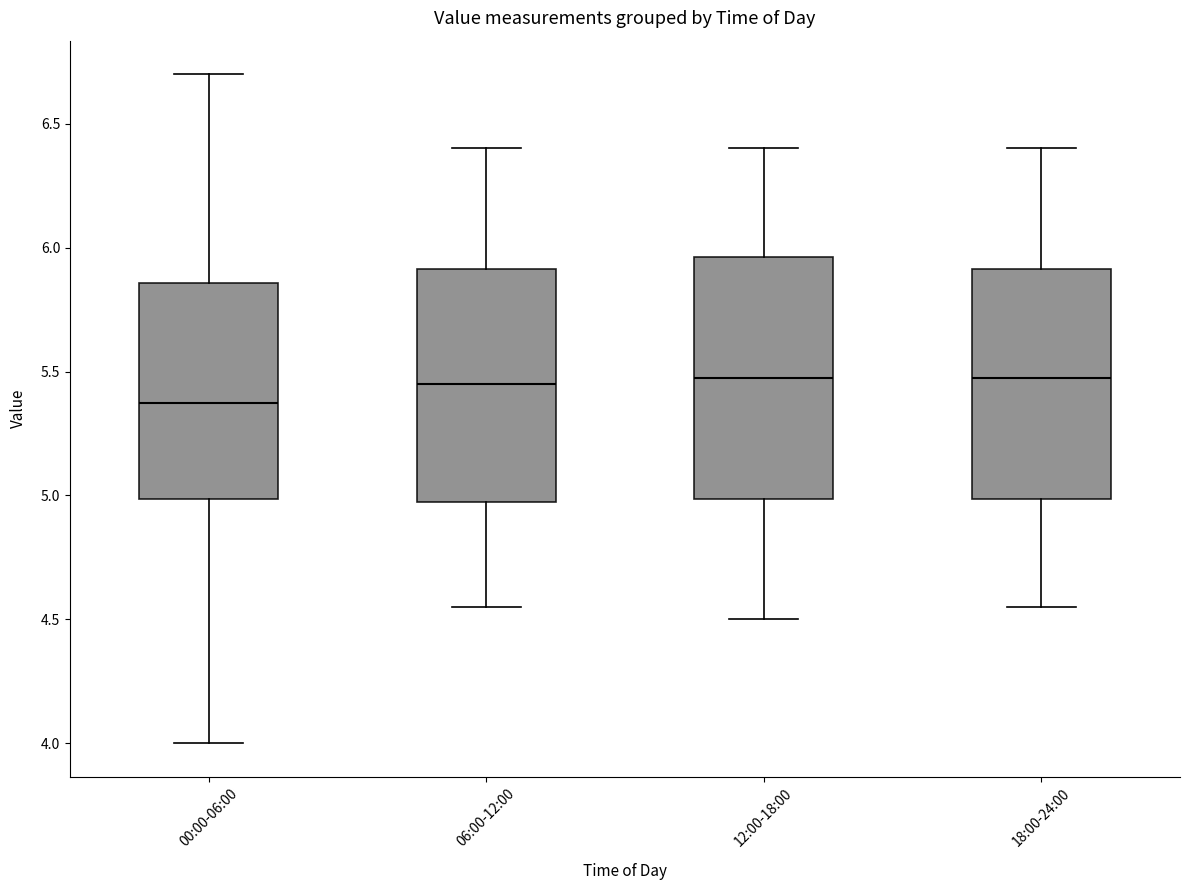

Where is the lower edge of the box for 06:00-12:00 on the y-axis? The values are not printed on the chart, so give them approximately, as read against the axis.

5.00